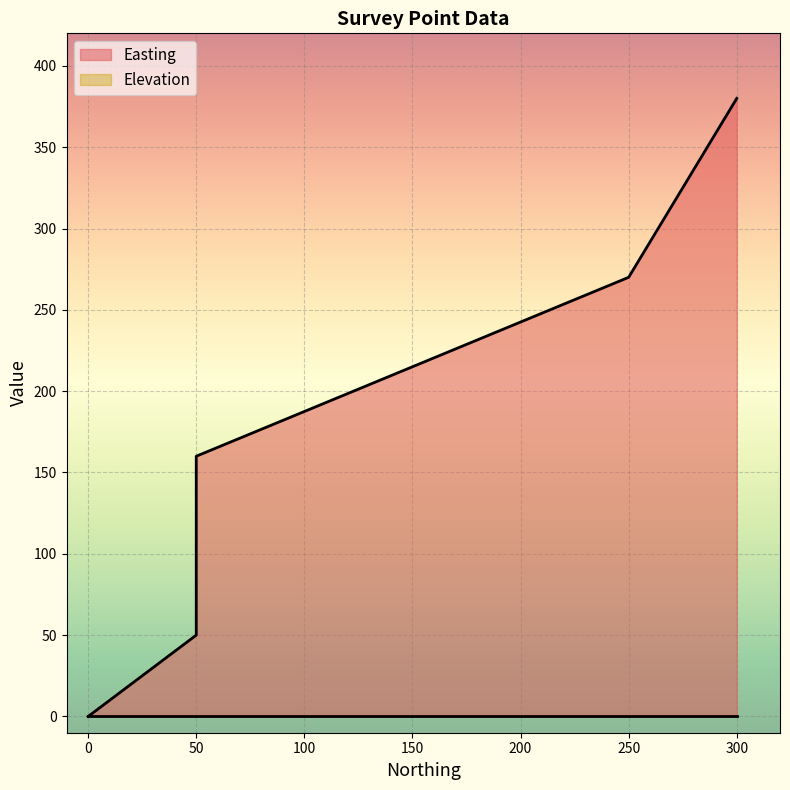

What is the average value?

172